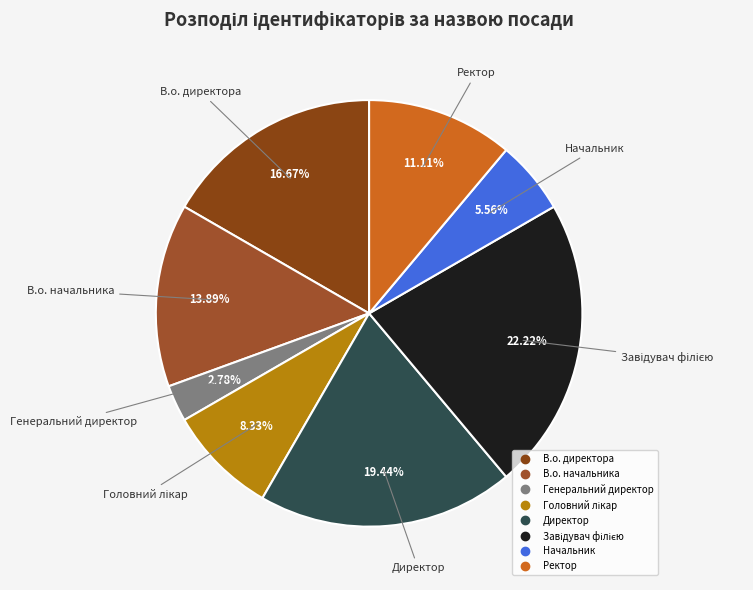

How many segments does this pie chart have?

8